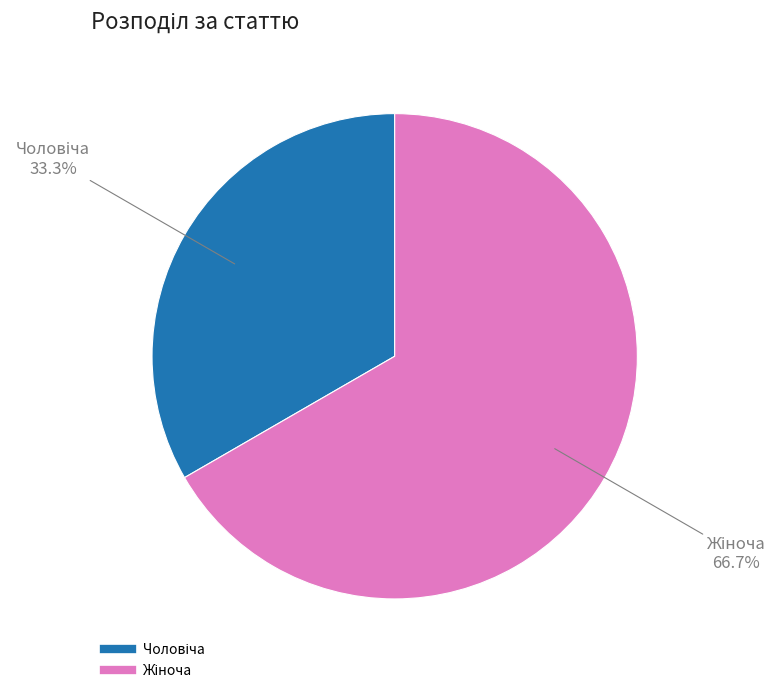

Is there any slice that represents more than half of the pie?

Yes